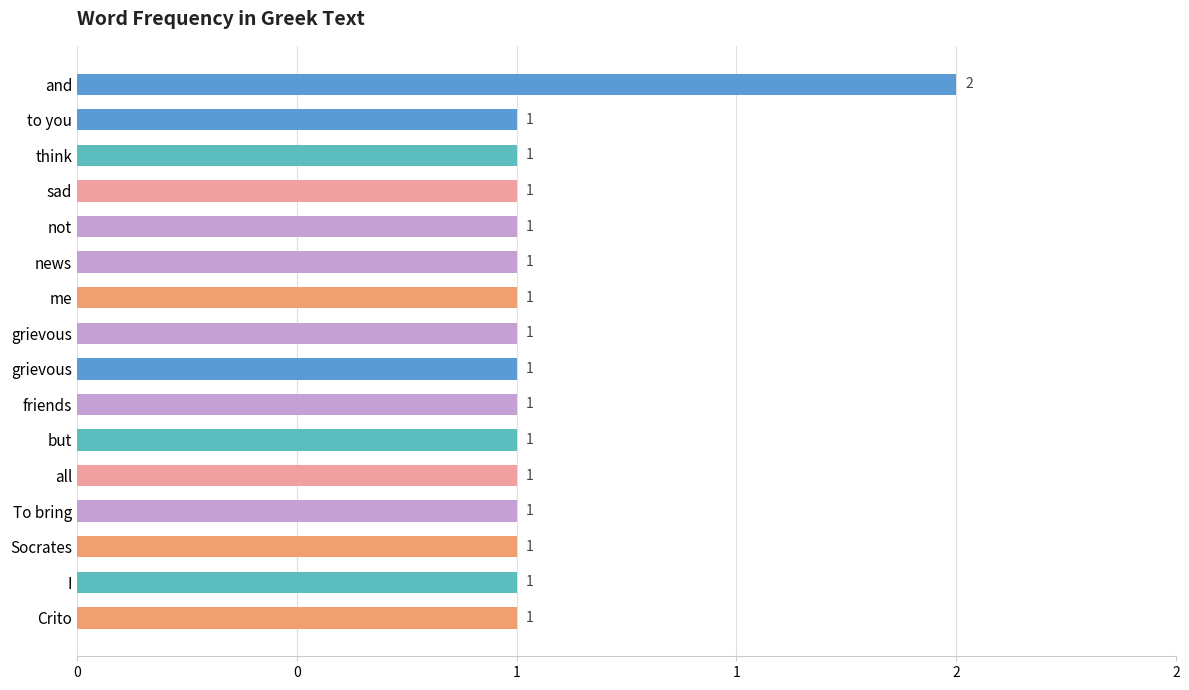

What is the average value?

1